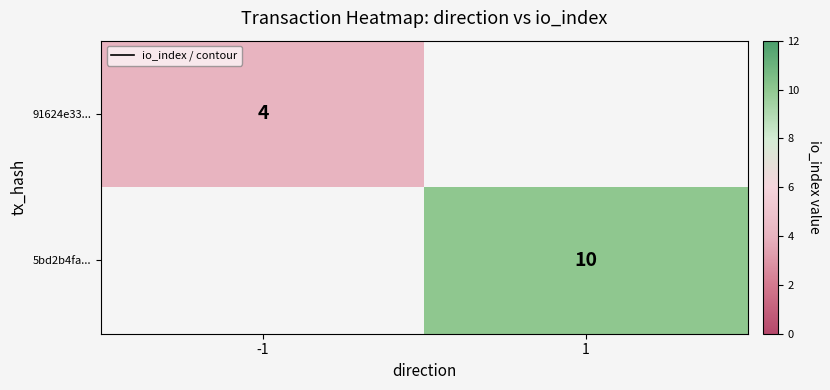

True or false: 5bd2b4fa... has a value of 10.0 at 1.

True